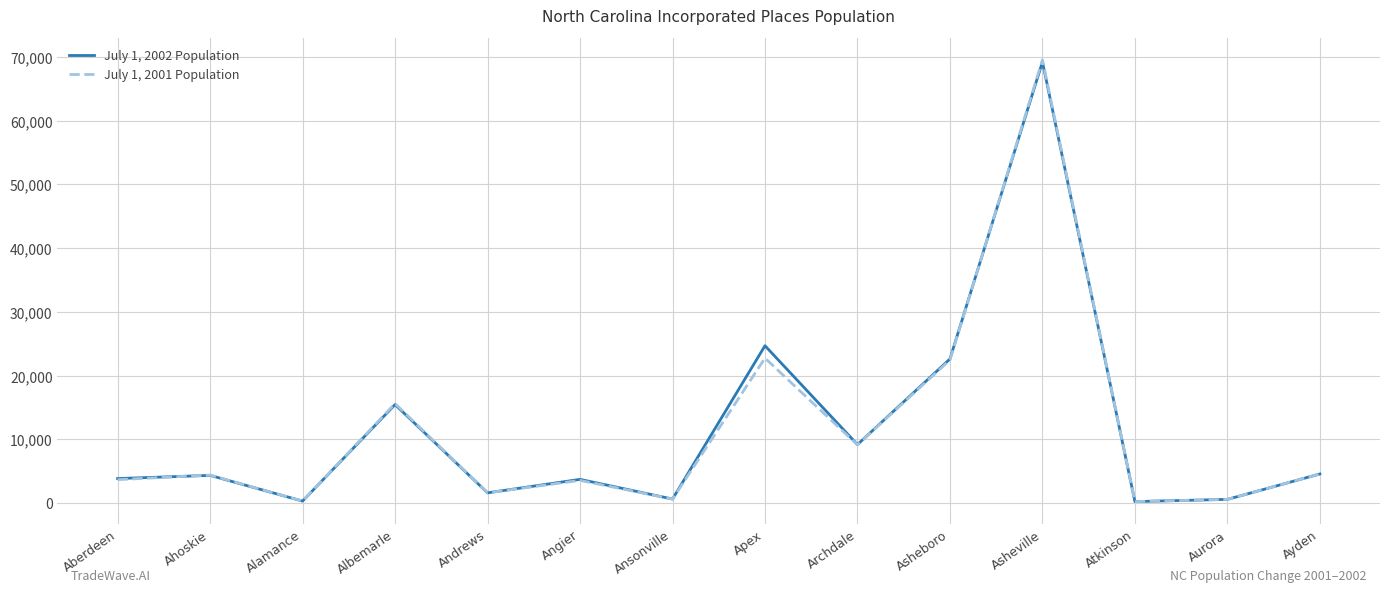

Does the chart display data point markers on the line(s)?

No